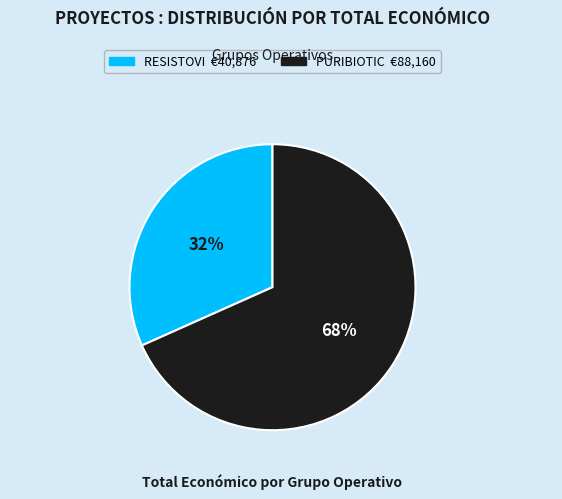

Is there any slice that represents more than half of the pie?

Yes